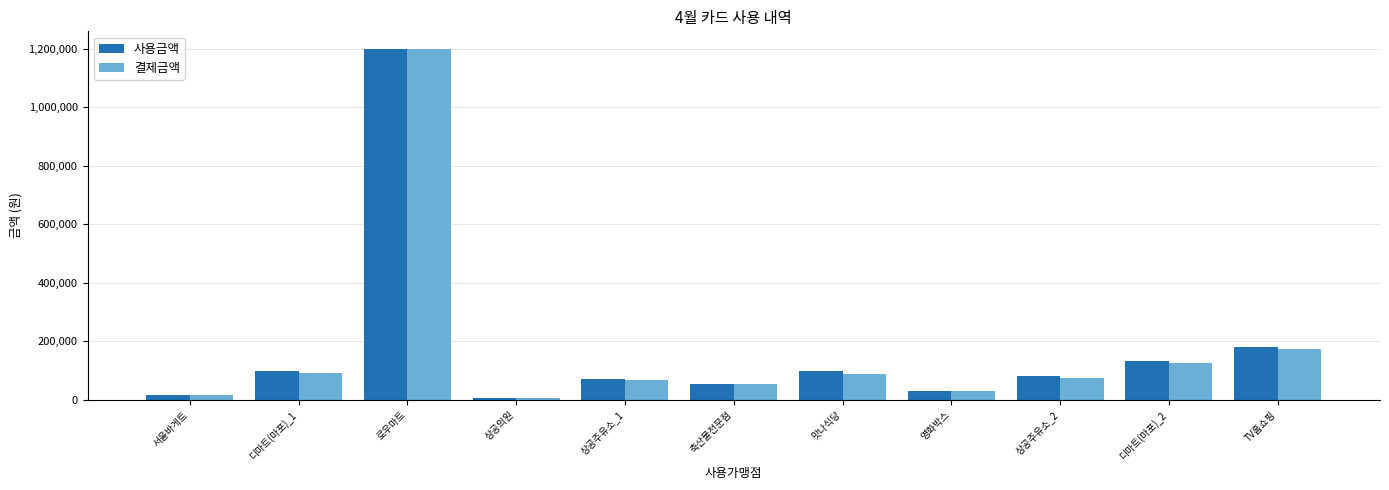

What are all the series names shown in the legend?

사용금액, 결제금액